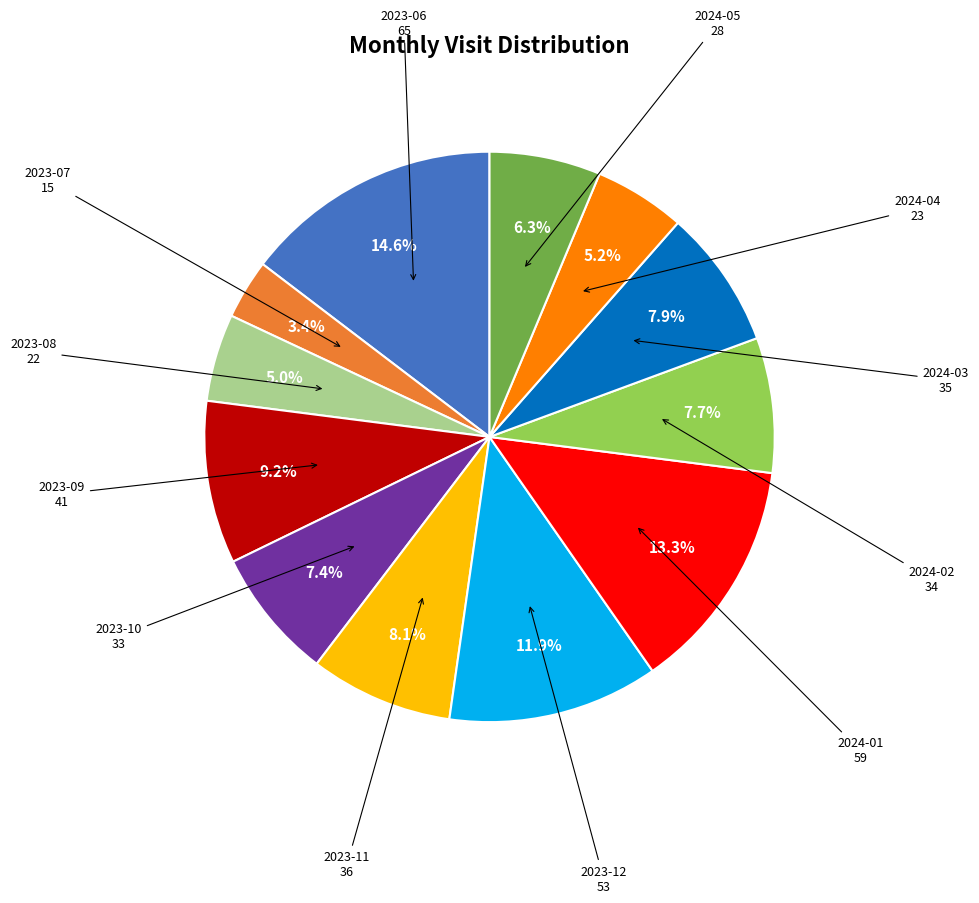

Does any single category account for the majority?

No